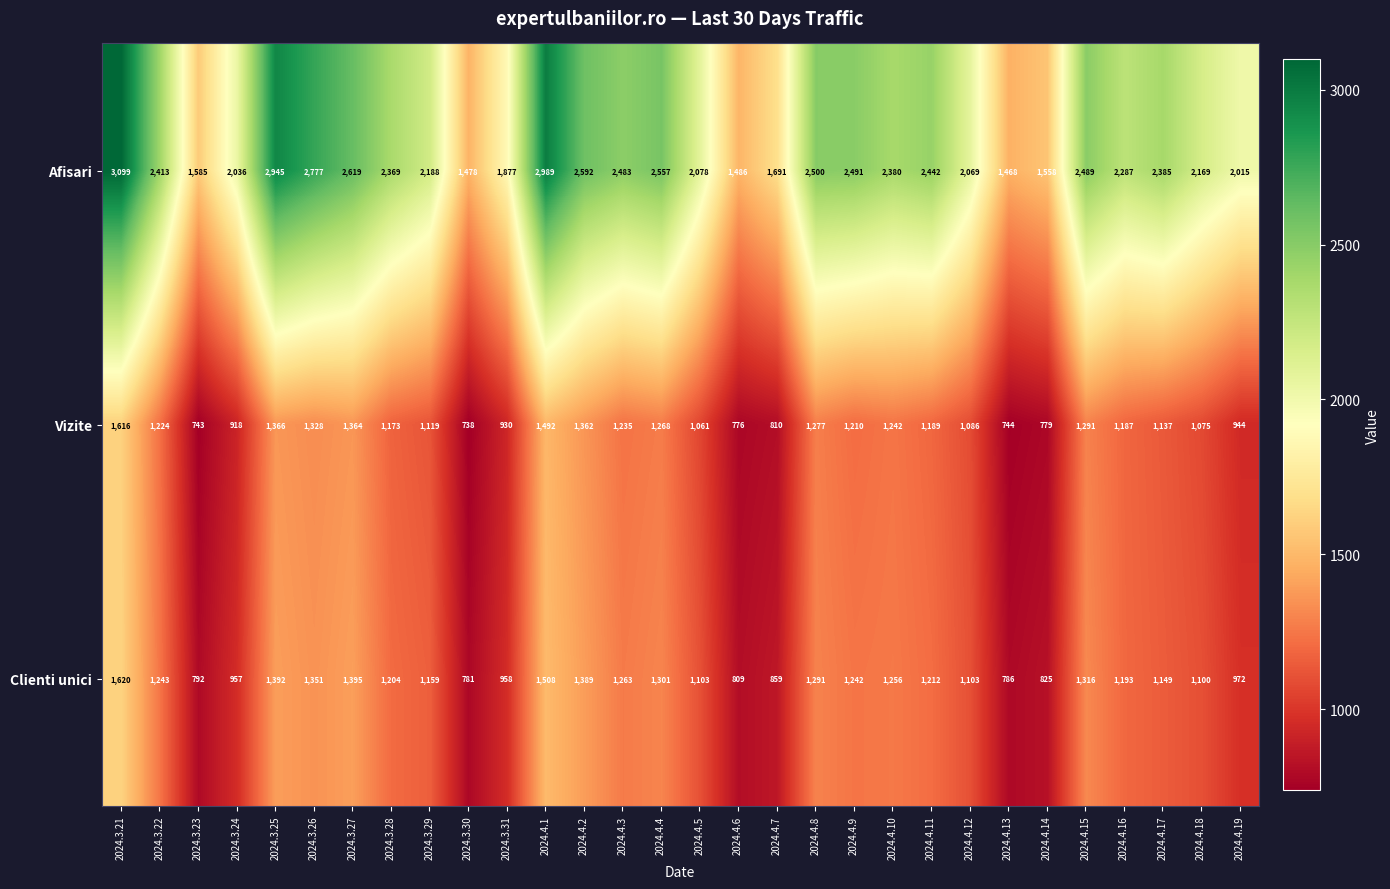

Is it true that Clienti unici equals 1969 at 2024.3.28?

False